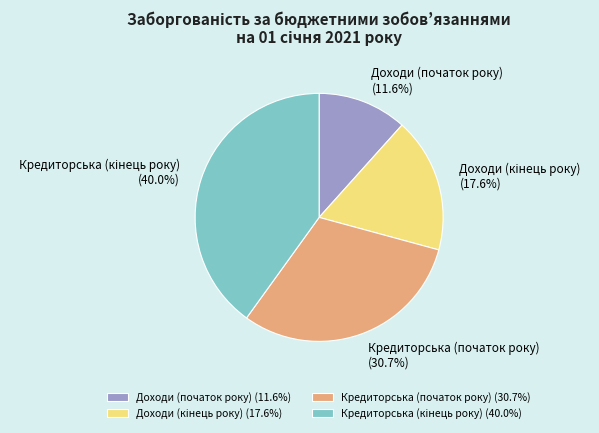

What is the ratio of the value at Доходи (початок року) to the value at Кредиторська (початок року)?

0.4